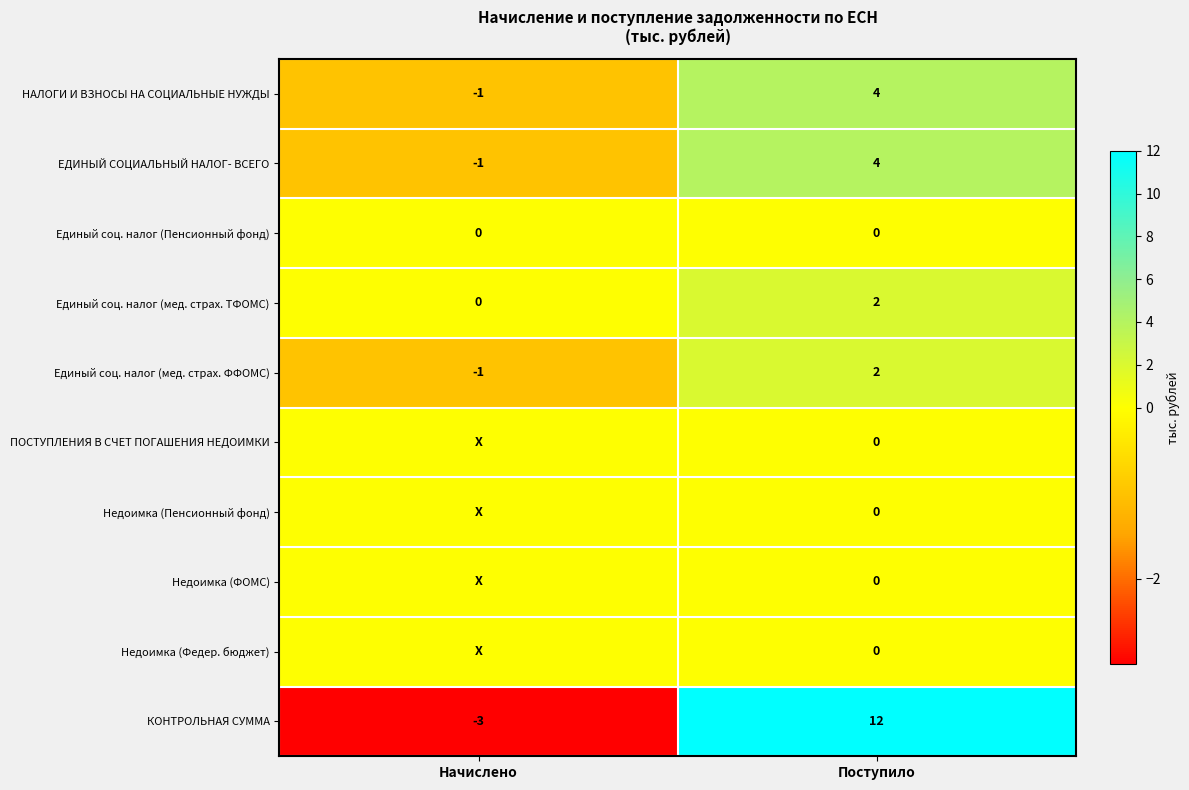

At which label is НАЛОГИ И ВЗНОСЫ НА СОЦИАЛЬНЫЕ НУЖДЫ closest to 1?

Начислено